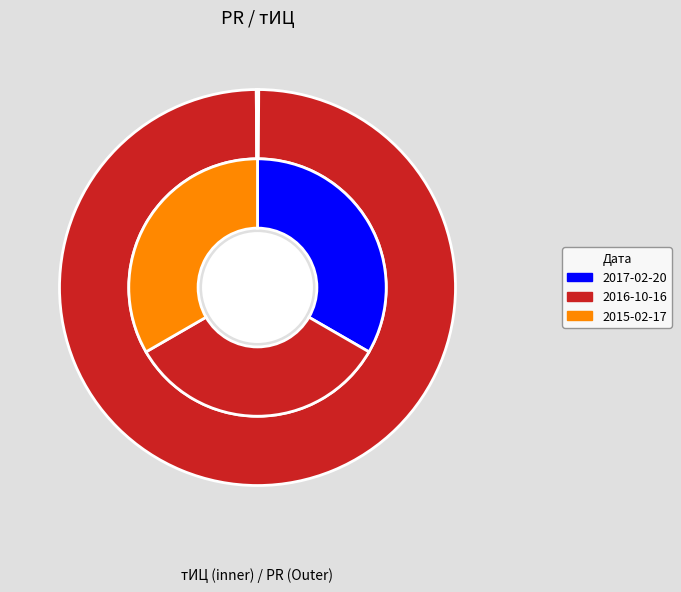

Which category has the biggest portion of the pie?

2016-10-16